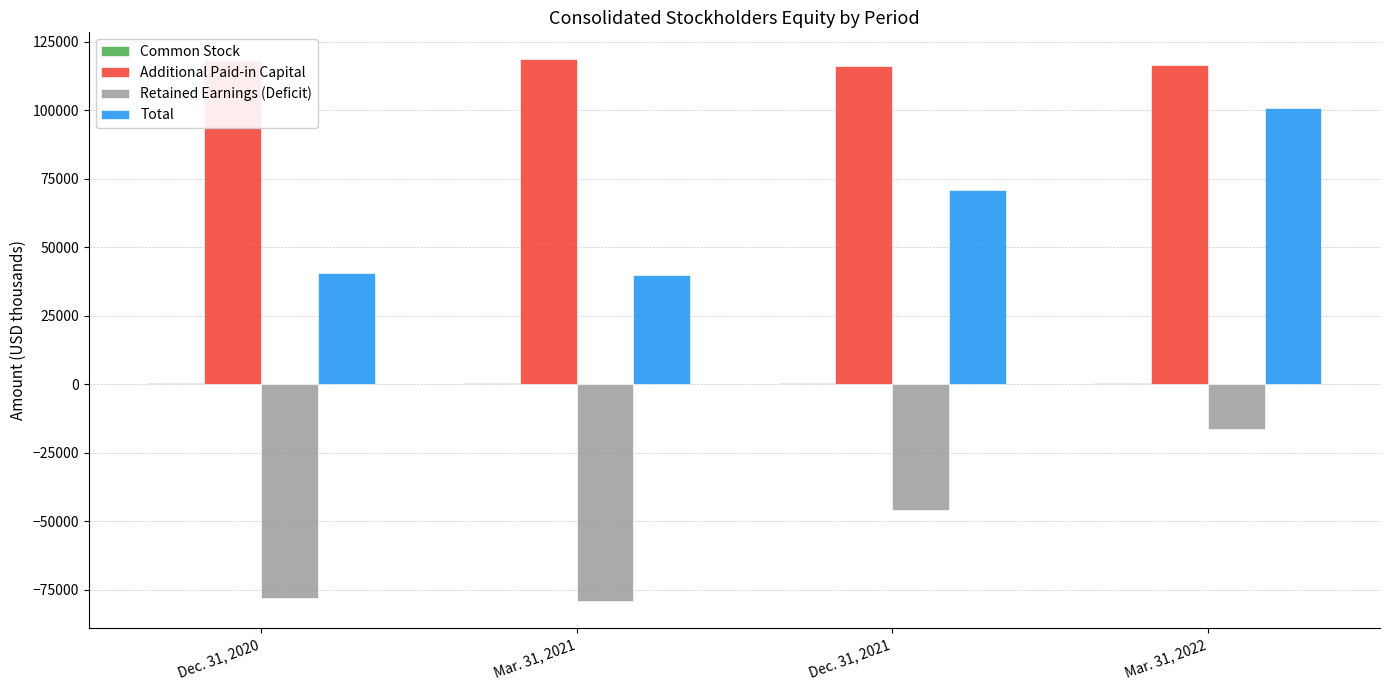

Which category has the highest value in the Retained Earnings (Deficit) series?

Mar. 31, 2022